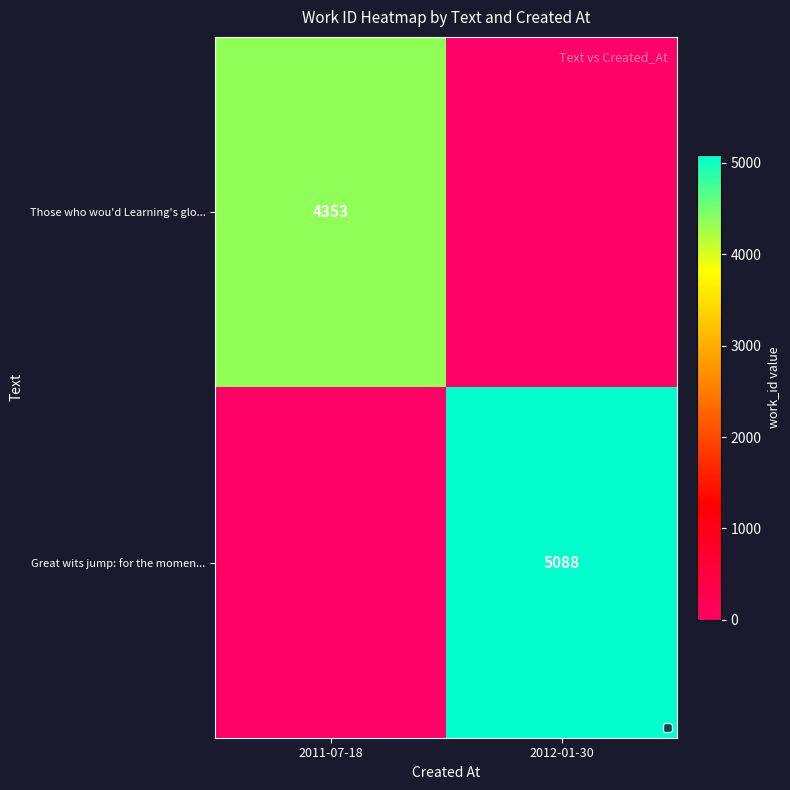

The value of Those who wou'd Learning's glo... at 2011-07-18 is 6728. True or false?

False